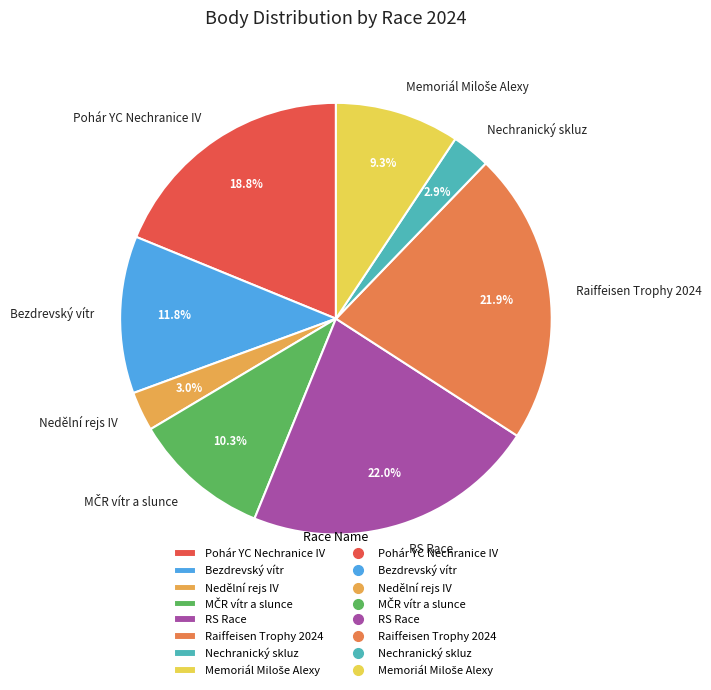

Approximately how many times larger is the value at Bezdrevský vítr compared to RS Race?

0.5